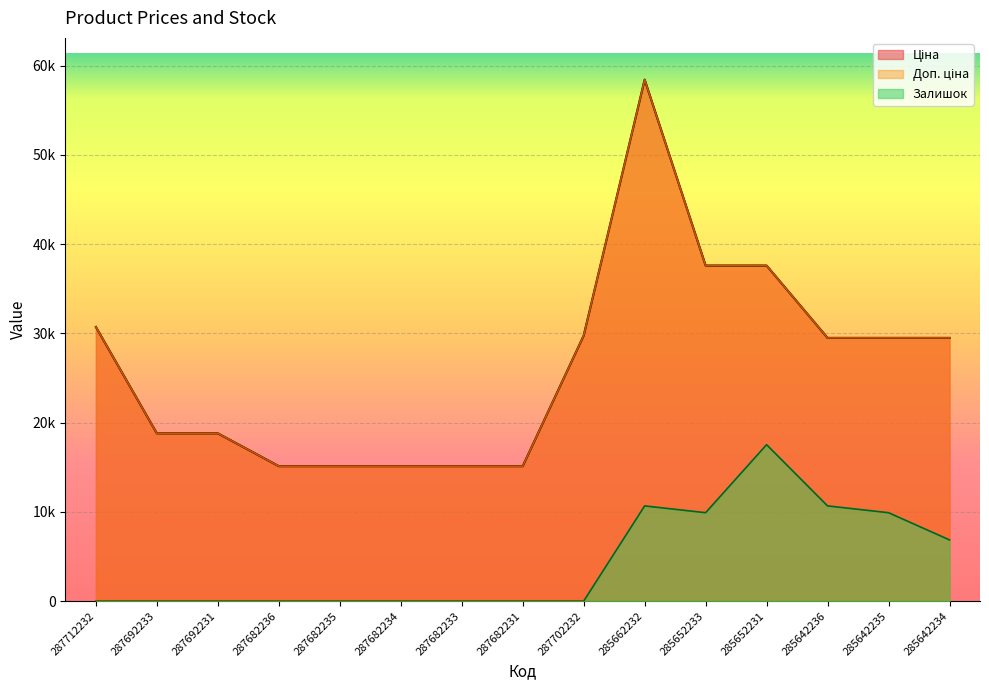

True or false: Доп. ціна has more than 0 interior local peaks.

True